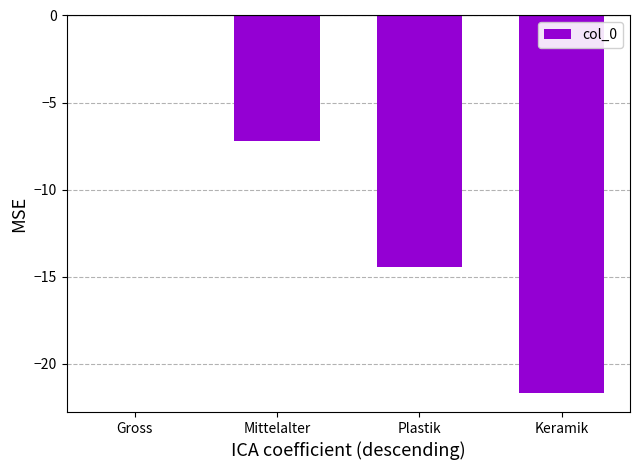

Count the number of data series in this chart.

1